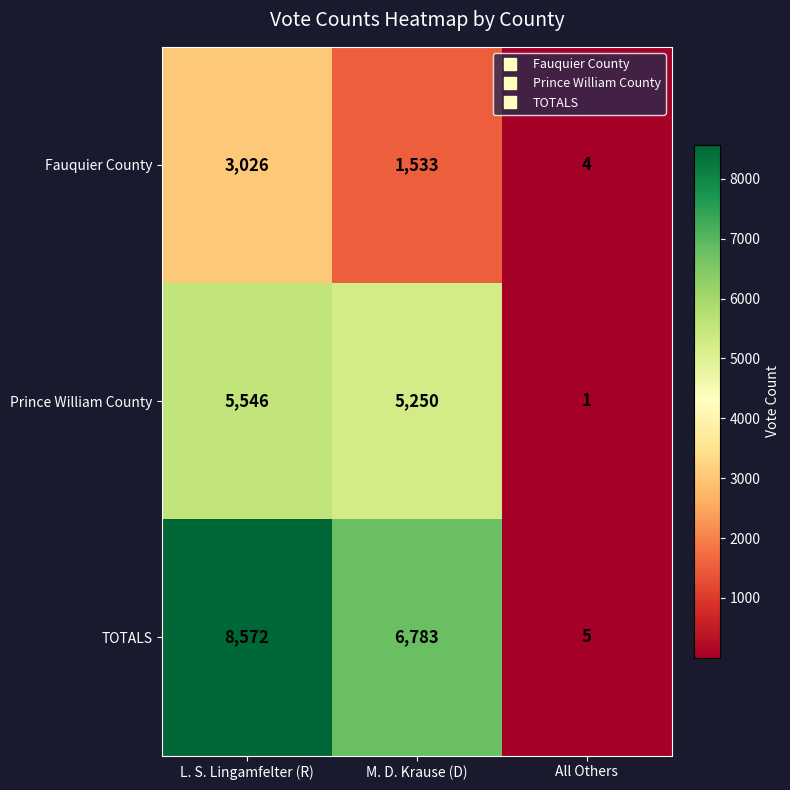

What is the spread (max minus min) of values at M. D. Krause (D)?

5250